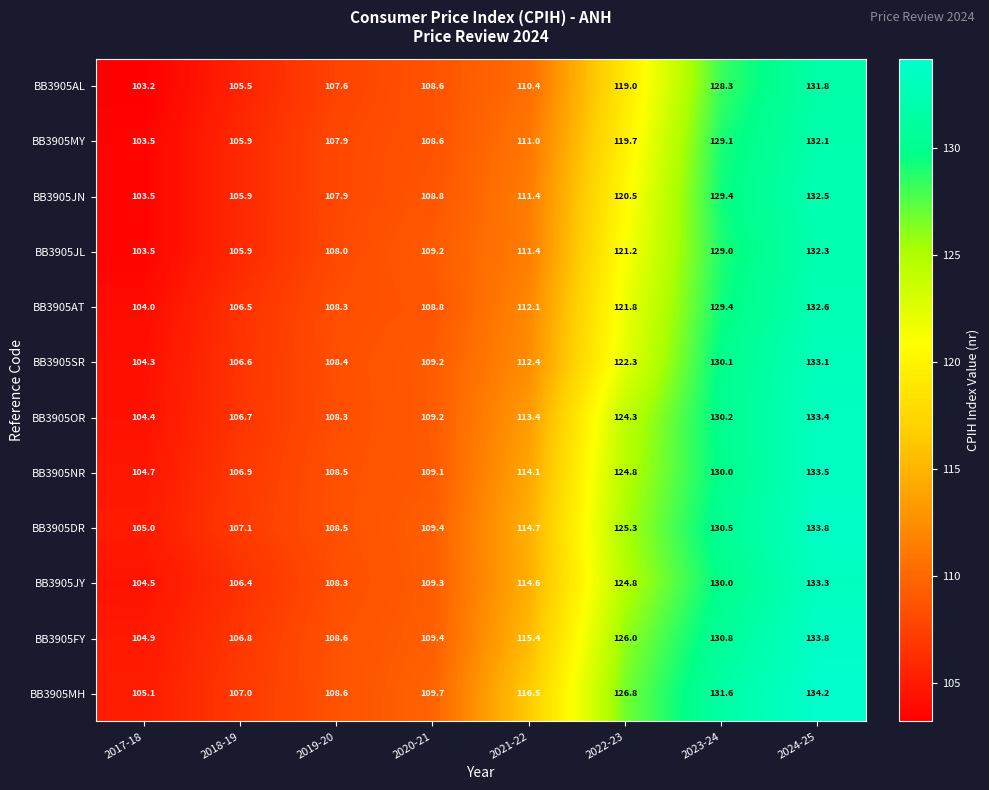

The value of BB3905AL at 2022-23 is 119.0. True or false?

True